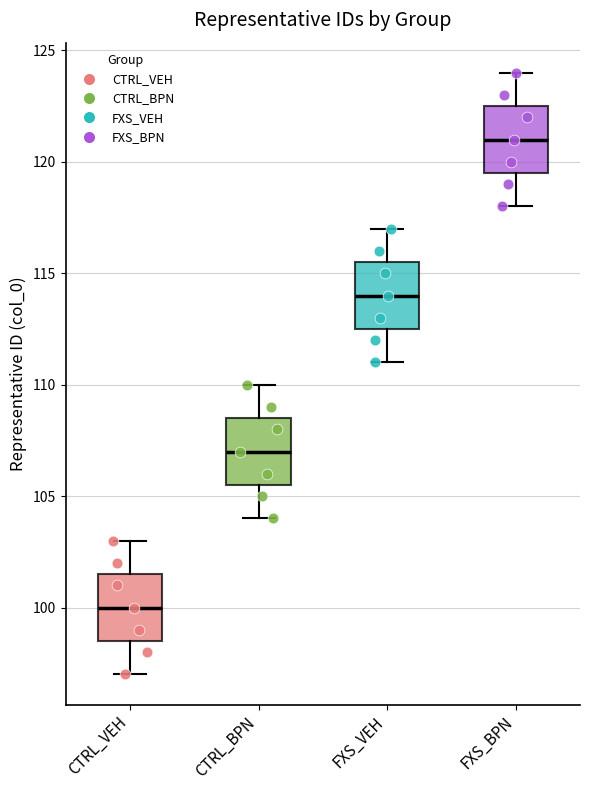

Which box's median line is the highest?

FXS_BPN